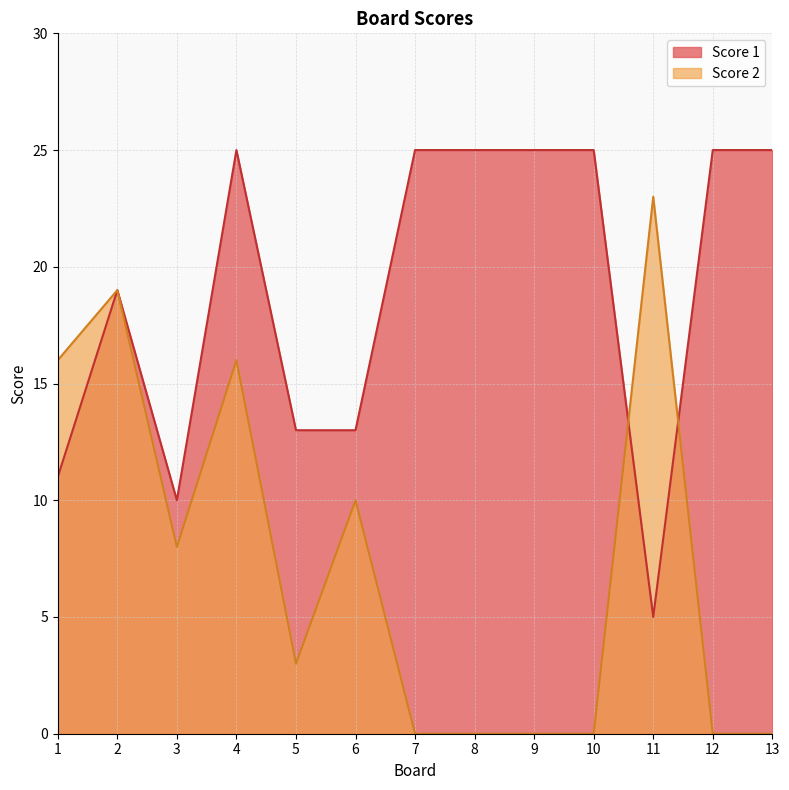

The value of Score 1 at 13 is 25. True or false?

True